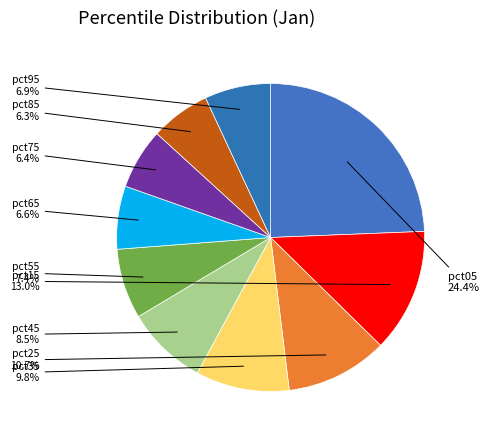

What is the smallest slice in the pie chart?

pct85